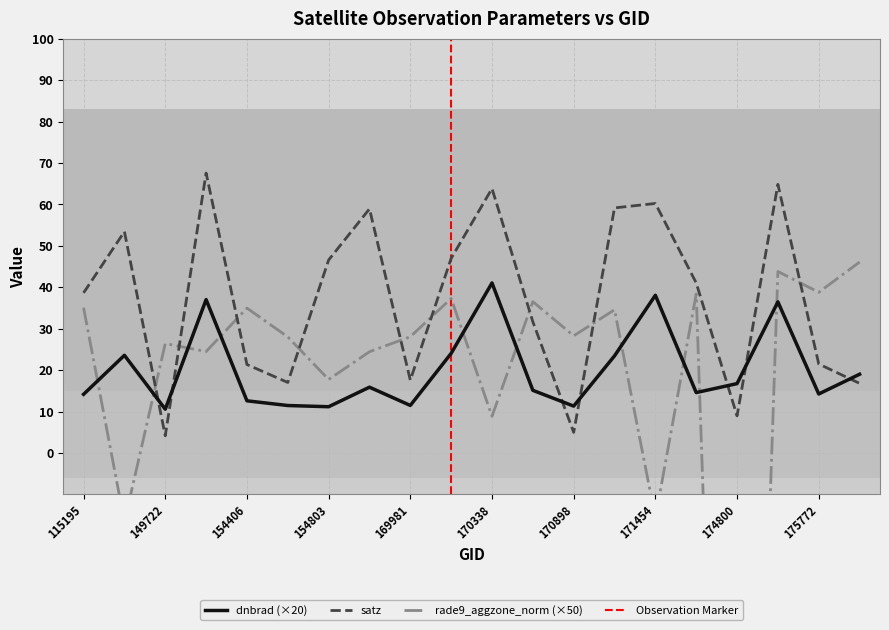

Reading right to left, extract all data points from this chart.

dnbrad: 175964=19.0	175772=14.2	175388=36.5	174800=16.7	171638=14.6	171454=38.1	171260=23.4	170898=11.3	170716=15.1	170338=41.0	170155=24.0	169981=11.5	155924=15.9	154803=11.2	154607=11.5	154406=12.6	154009=37.0	149722=10.6	144817=23.6	115195=14.2
satz: 175964=16.8	175772=21.5	175388=64.9	174800=9.0	171638=41.1	171454=60.2	171260=59.2	170898=5.0	170716=31.7	170338=63.8	170155=47.0	169981=17.6	155924=58.9	154803=46.6	154607=17.0	154406=21.4	154009=67.6	149722=4.1	144817=53.4	115195=38.7
rade9_aggzone_norm: 175964=46.1	175772=38.8	175388=43.8	174800=-247.3	171638=38.4	171454=-15.7	171260=34.6	170898=28.3	170716=36.5	170338=8.9	170155=37.3	169981=28.1	155924=24.4	154803=17.7	154607=28.0	154406=35.0	154009=24.5	149722=26.4	144817=-16.6	115195=35.1